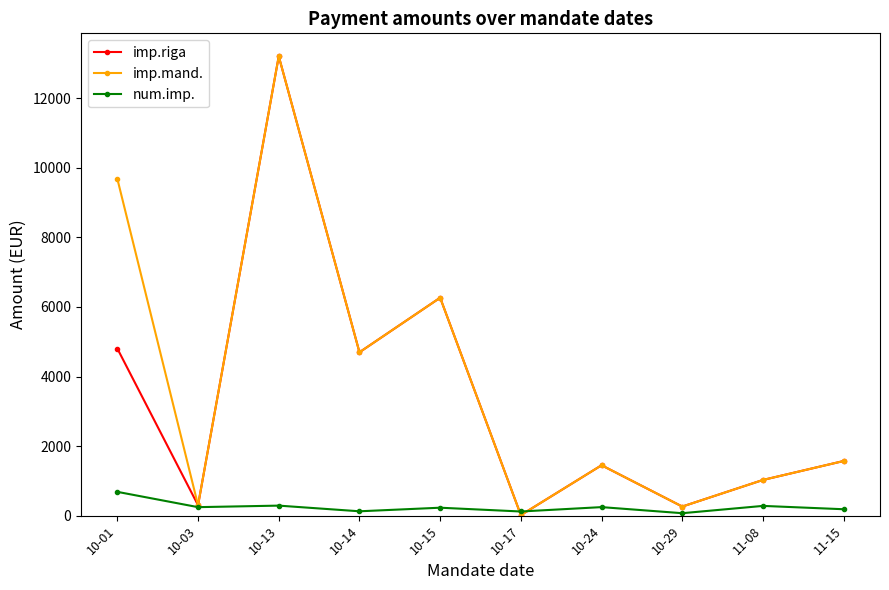

What is the smallest value displayed?

15.0